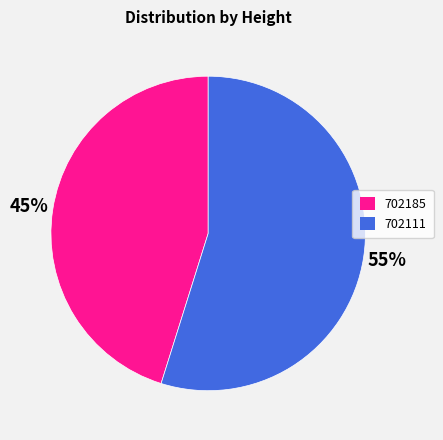

Is it true that 702185 is 45% of the pie?

True